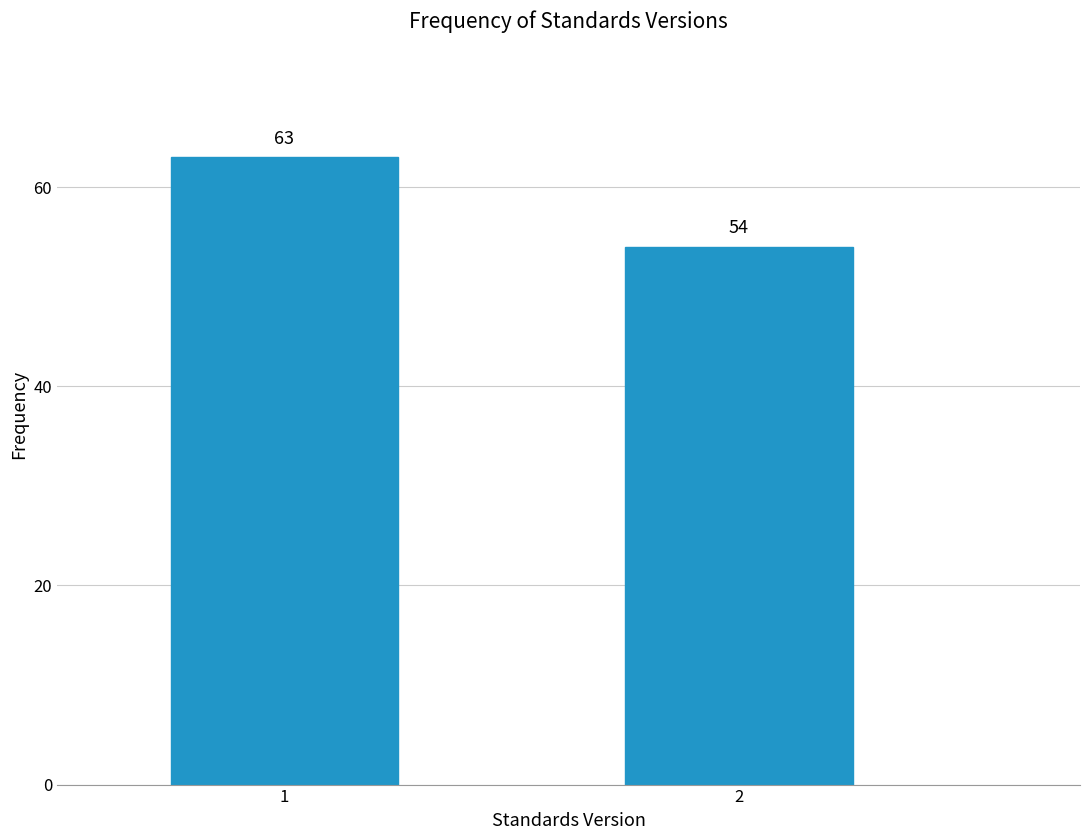

Reading left to right, extract all data points from this chart.

63	54